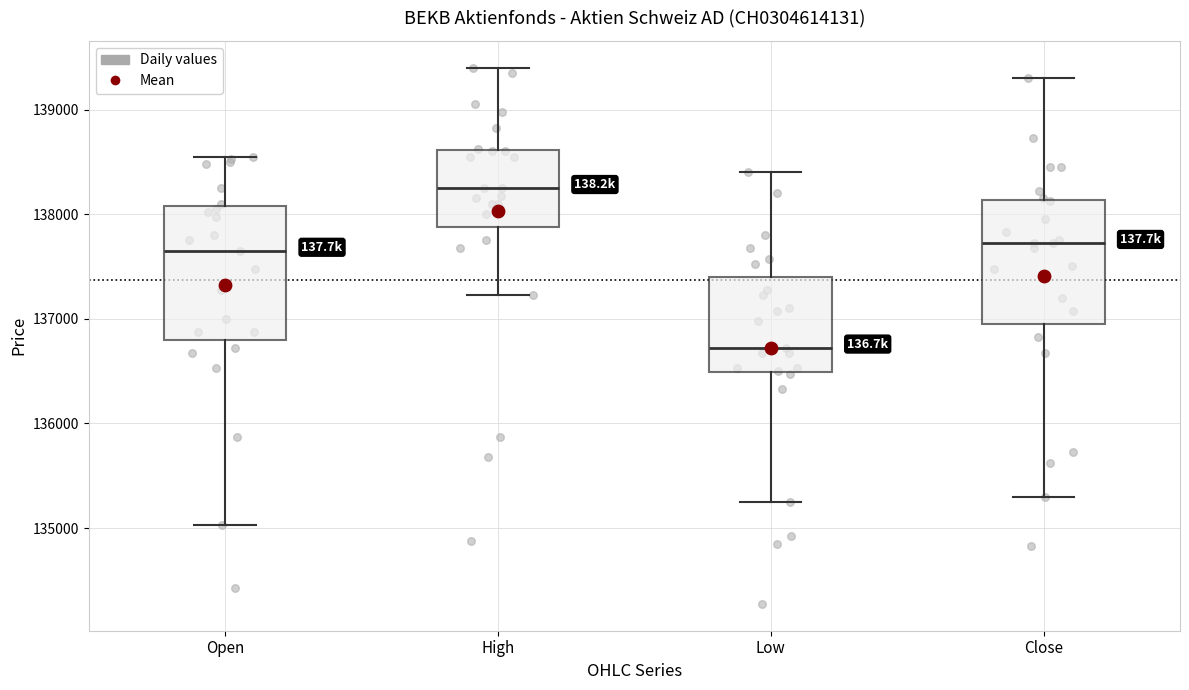

Where does the upper whisker of the box for High end on the y-axis? The values are not printed on the chart, so give them approximately, as read against the axis.

139400